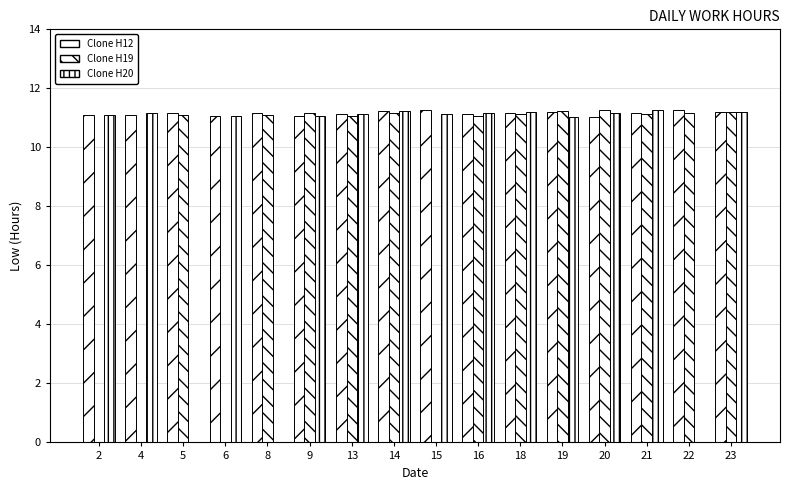

Does the chart contain stacked bars?

No